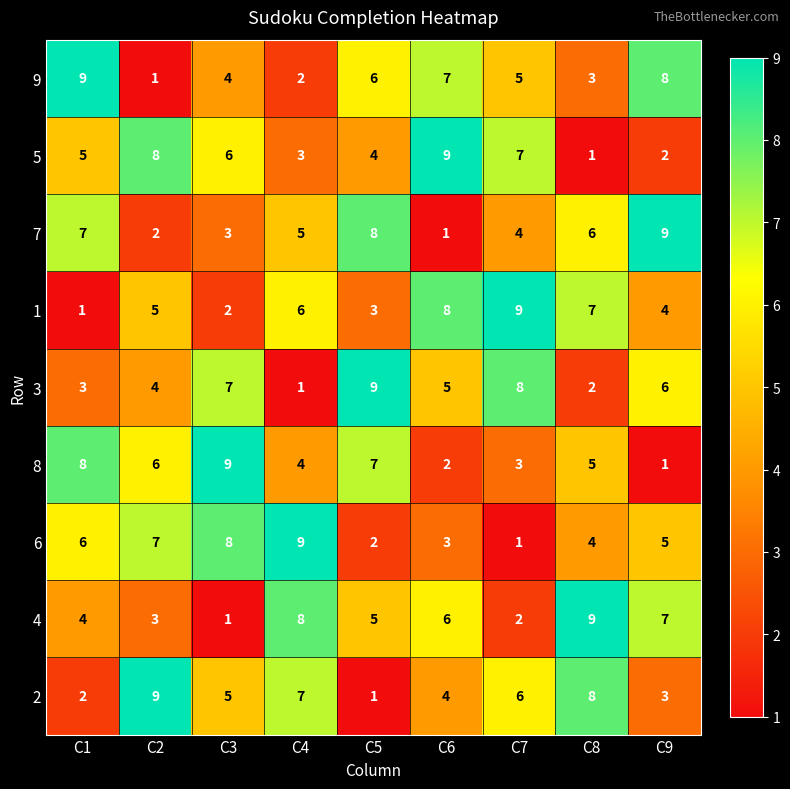

At which label does 3 reach its peak?

C5